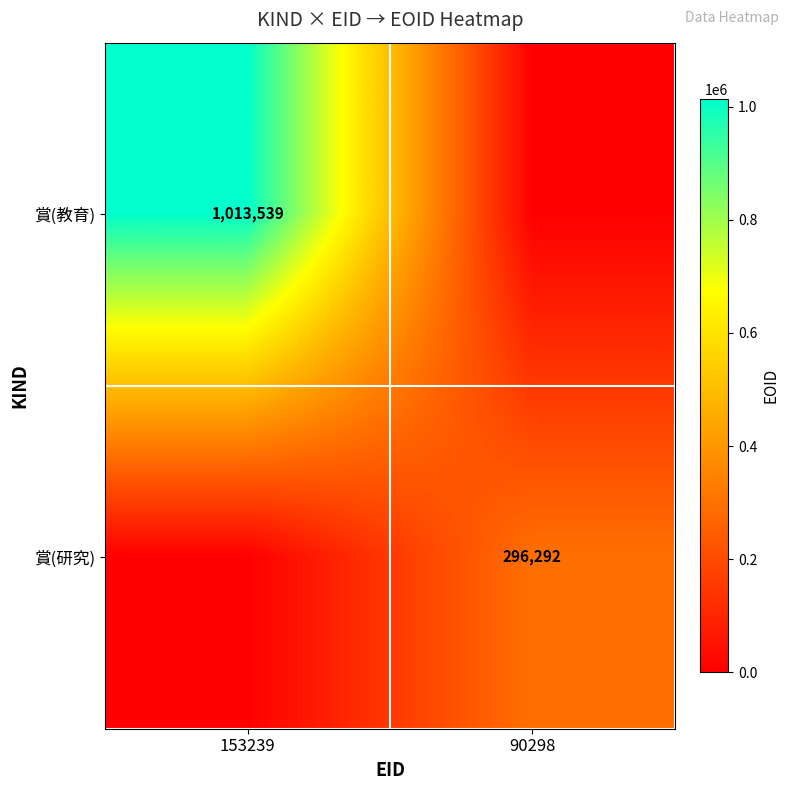

Is it true that 賞(教育) equals 1013539 at 153239?

True